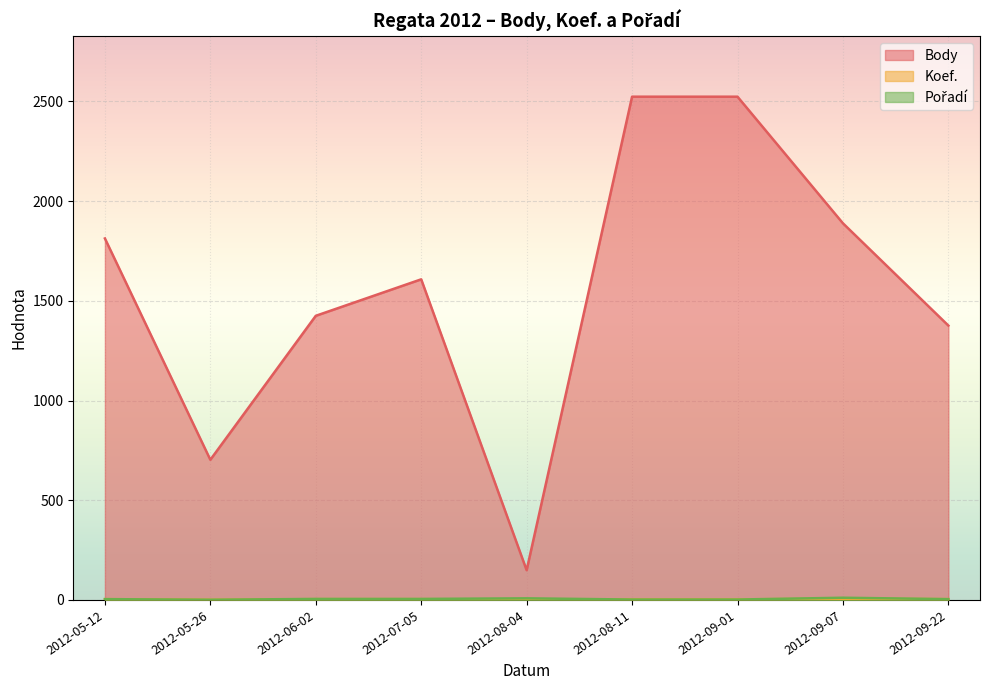

What is the sum of the Pořadí values at 2012-08-11 and 2012-05-12?

6